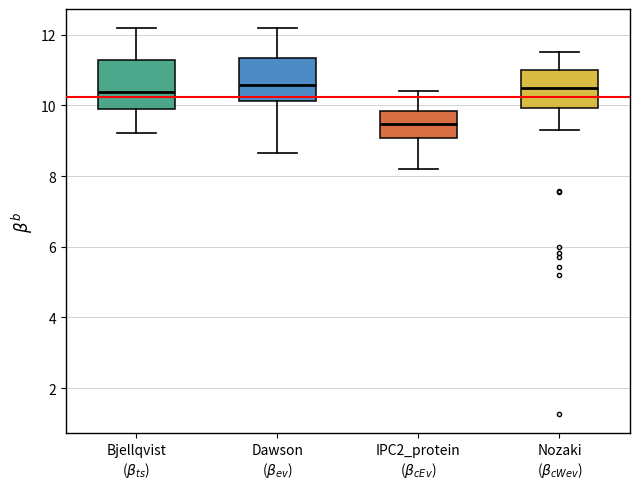

Reading left to right, transcribe this box plot: for each box, give where its median line is, the range the box spans, and where its two whiskers end, as read against the y-axis. The values are not printed on the chart, so give them approximately, as read against the axis.

Bjellqvist ($\beta_{ts}$): median 10.4, box 10.0 to 11.2, whiskers 9.2 to 12.2
Dawson ($\beta_{ev}$): median 10.6, box 10.2 to 11.4, whiskers 8.6 to 12.2
IPC2_protein ($\beta_{cEv}$): median 9.4, box 9.0 to 9.8, whiskers 8.2 to 10.4
Nozaki ($\beta_{cWev}$): median 10.6, box 10.0 to 11.0, whiskers 9.2 to 11.6